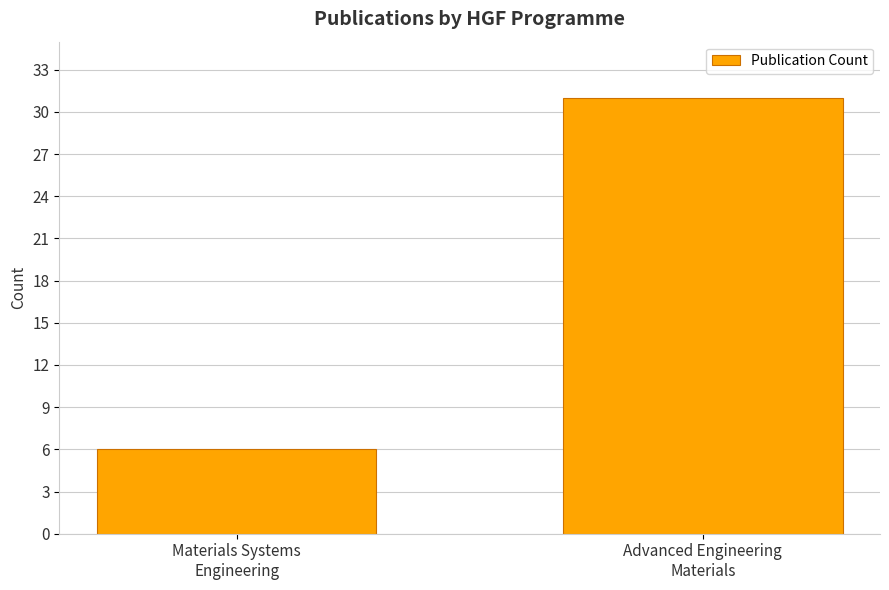

At which label is the value closest to 18?

Materials Systems
Engineering